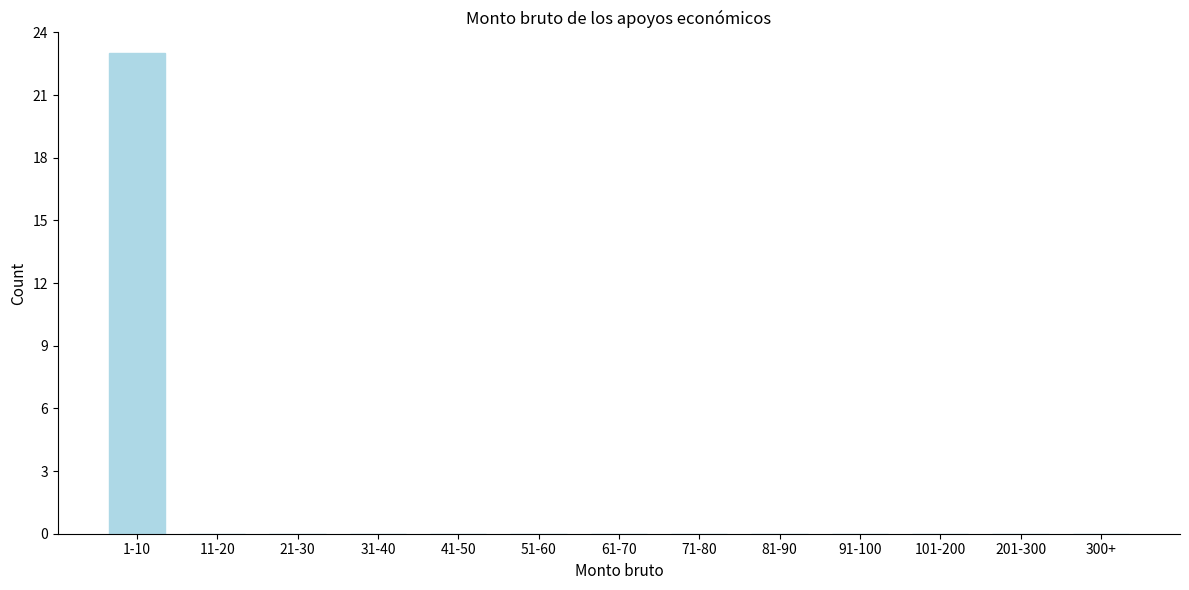

Reading right to left, list all the values displayed in this chart.

300+=0	201-300=0	101-200=0	91-100=0	81-90=0	71-80=0	61-70=0	51-60=0	41-50=0	31-40=0	21-30=0	11-20=0	1-10=23